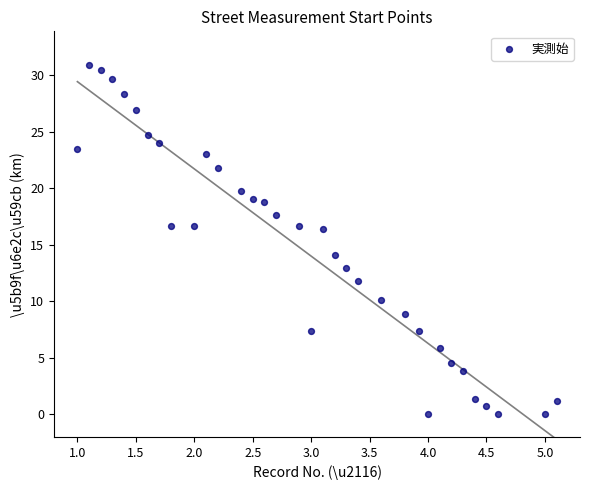

What Y value in the scatter plot is closest to 15?

14.1